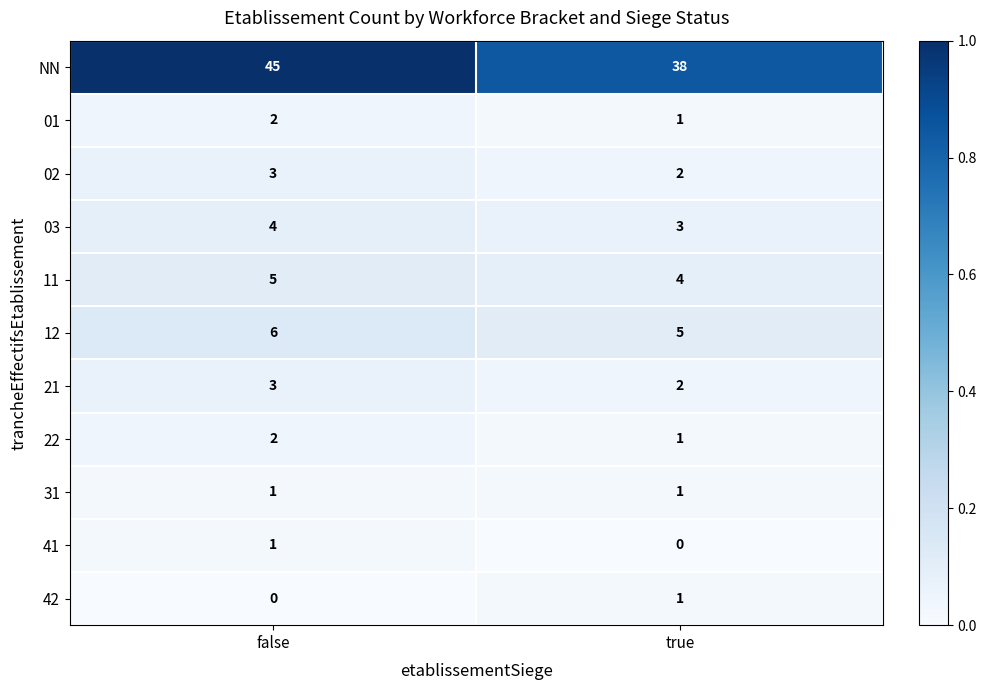

List the labels in order of NN value, smallest first.

true, false